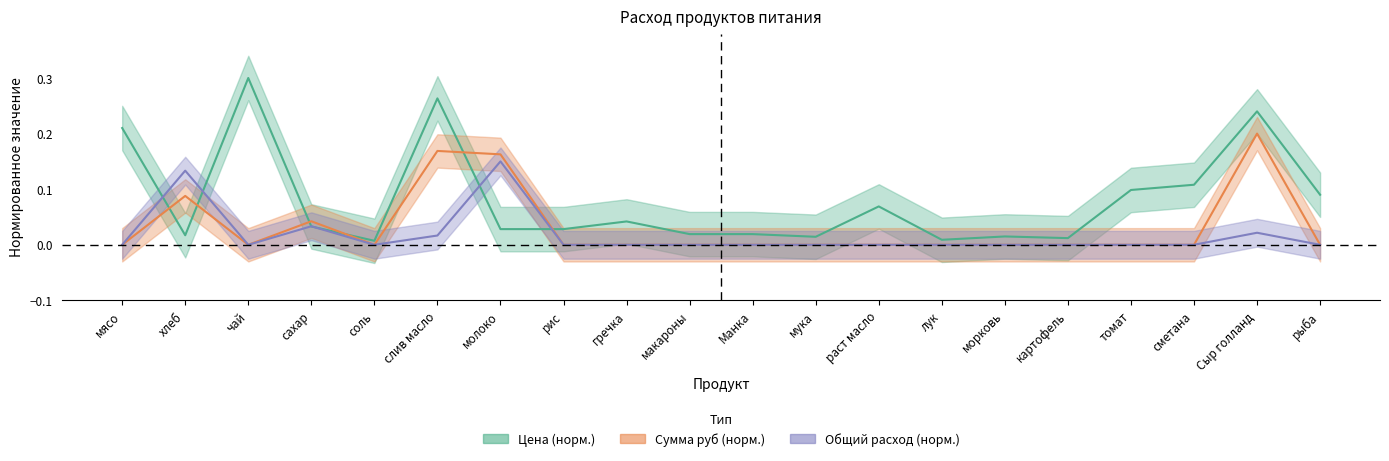

Reading left to right, list all the values displayed in this chart.

price: 0.2	0.0	0.3	0.0	0.0	0.3	0.0	0.0	0.0	0.0	0.0	0.0	0.1	0.0	0.0	0.0	0.1	0.1	0.2	0.1
total_qty: 0.0	0.1	0.0	0.0	0.0	0.0	0.1	0.0	0.0	0.0	0.0	0.0	0.0	0.0	0.0	0.0	0.0	0.0	0.0	0.0
sum_rub: 0.0	0.1	0.0	0.0	0.0	0.2	0.2	0.0	0.0	0.0	0.0	0.0	0.0	0.0	0.0	0.0	0.0	0.0	0.2	0.0